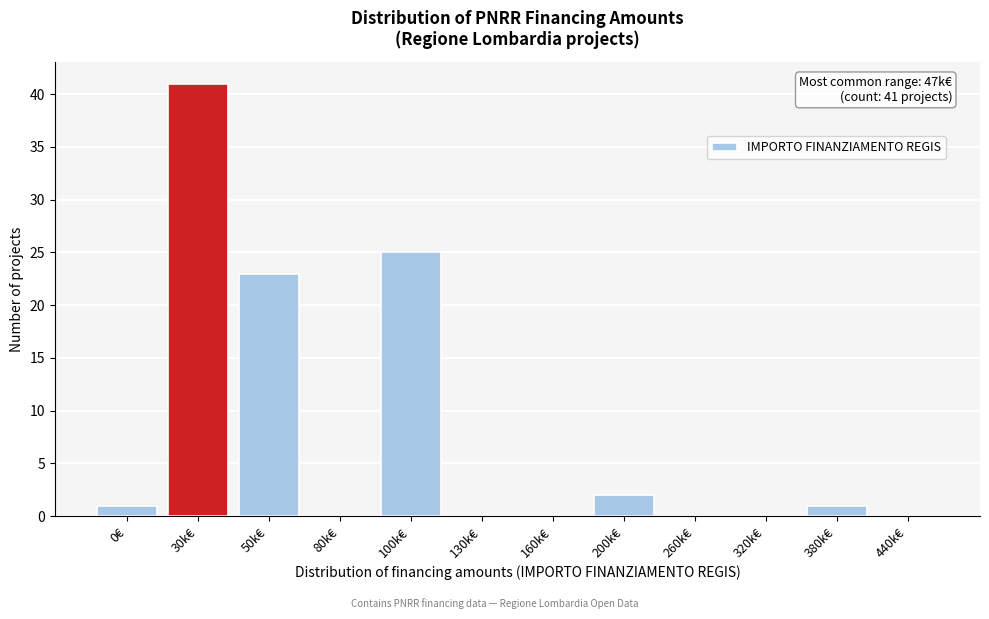

Reading left to right, extract all data points from this chart.

0€=1	30k€=41	50k€=23	80k€=0	100k€=25	130k€=0	160k€=0	200k€=2	260k€=0	320k€=0	380k€=1	440k€=0